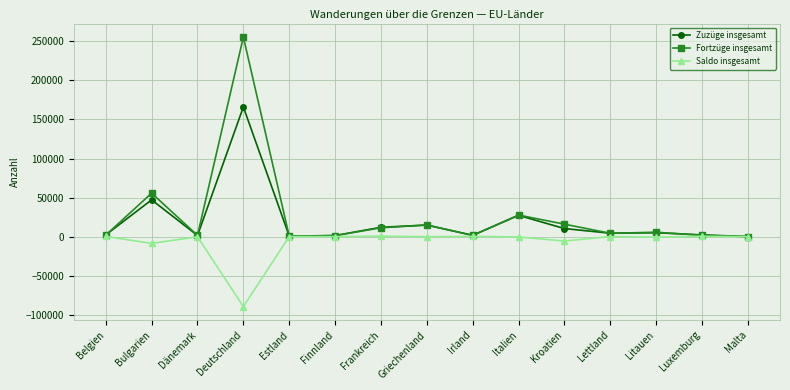

Rank the series by their maximum value, from highest to lowest.

Fortzüge insgesamt, Zuzüge insgesamt, Saldo insgesamt